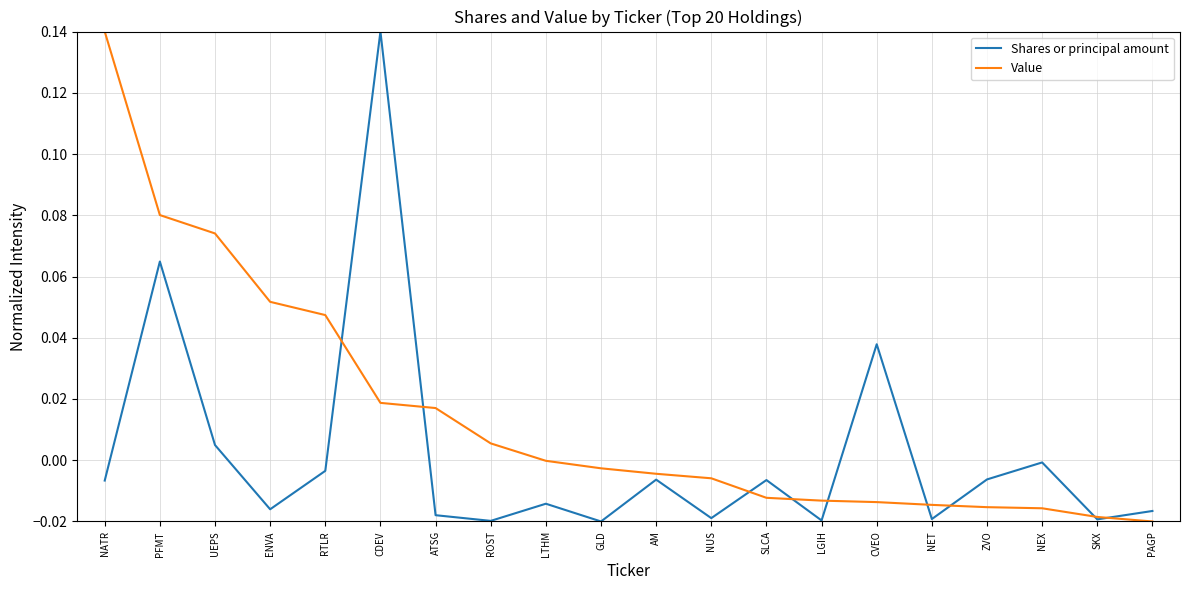

At CDEV, list the series in order from largest to smallest.

Shares or principal amount, Value